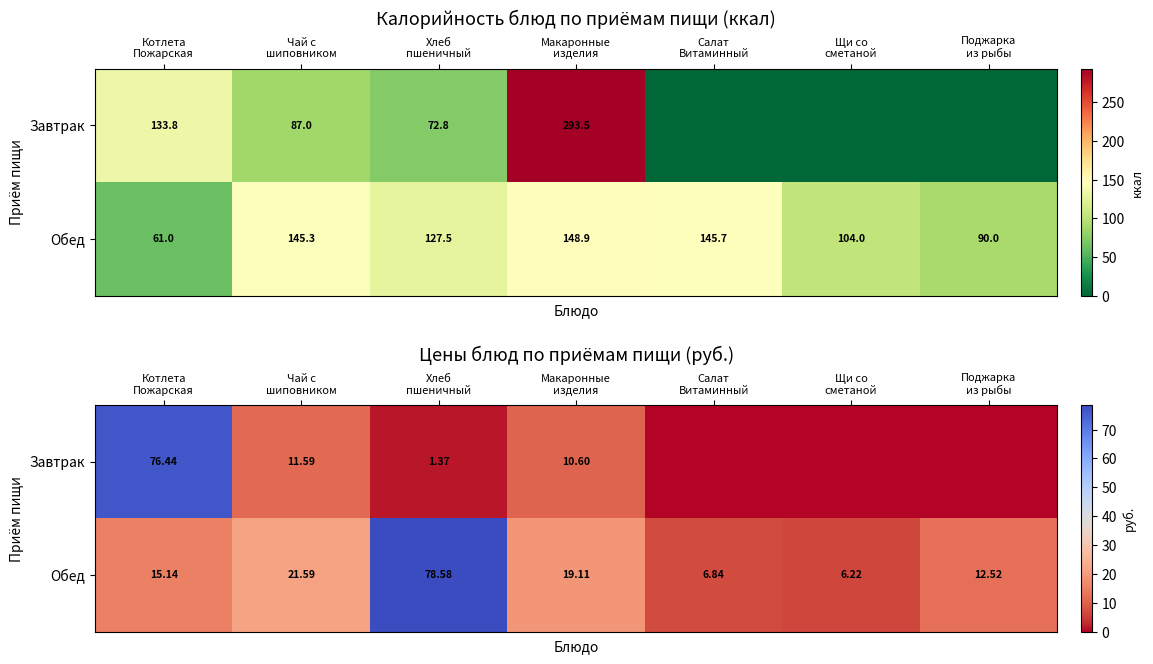

What is the total value across all series at Хлеб
пшеничный?

80.0